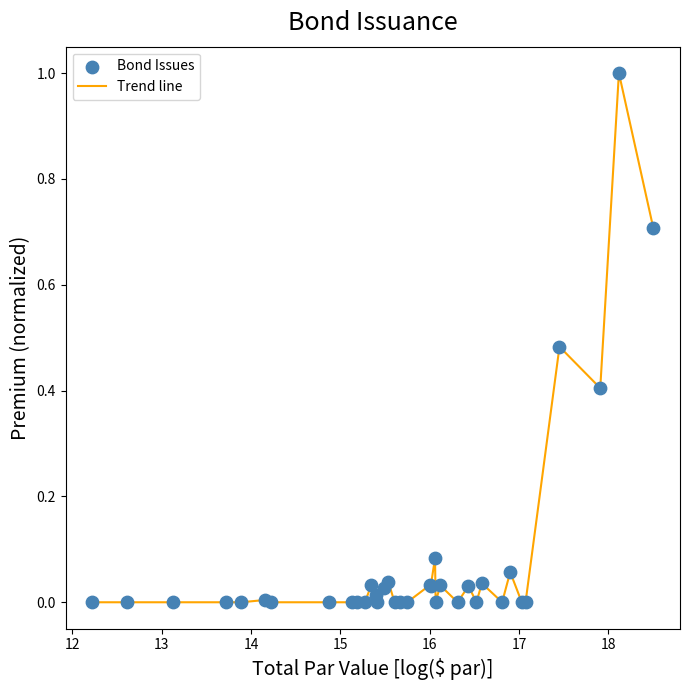

What is the maximum value shown in the chart?

1.0